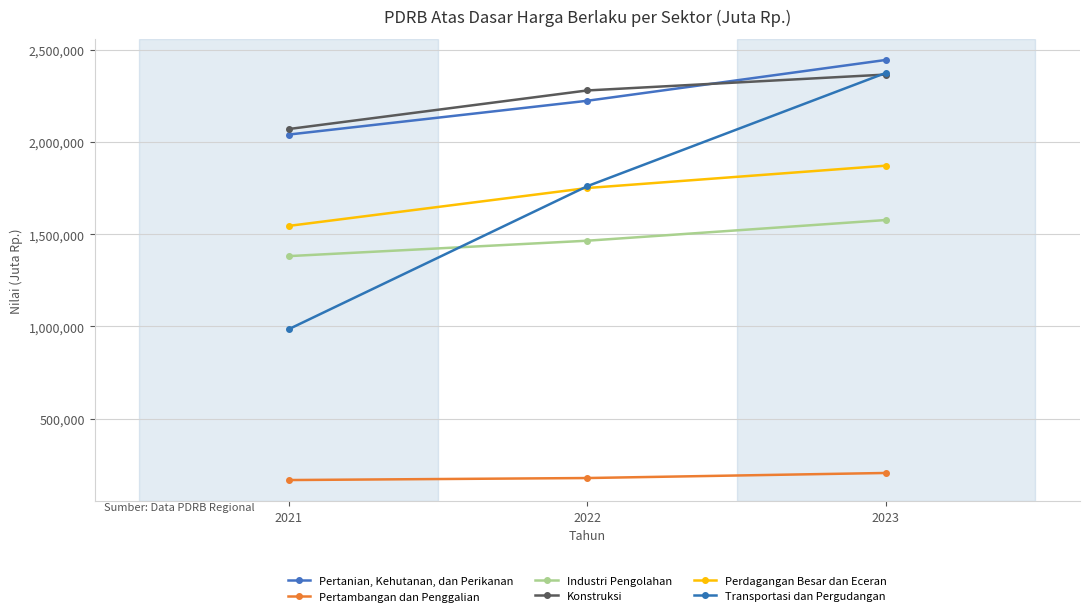

How many values in the Transportasi dan Pergudangan series exceed 1760348?

2